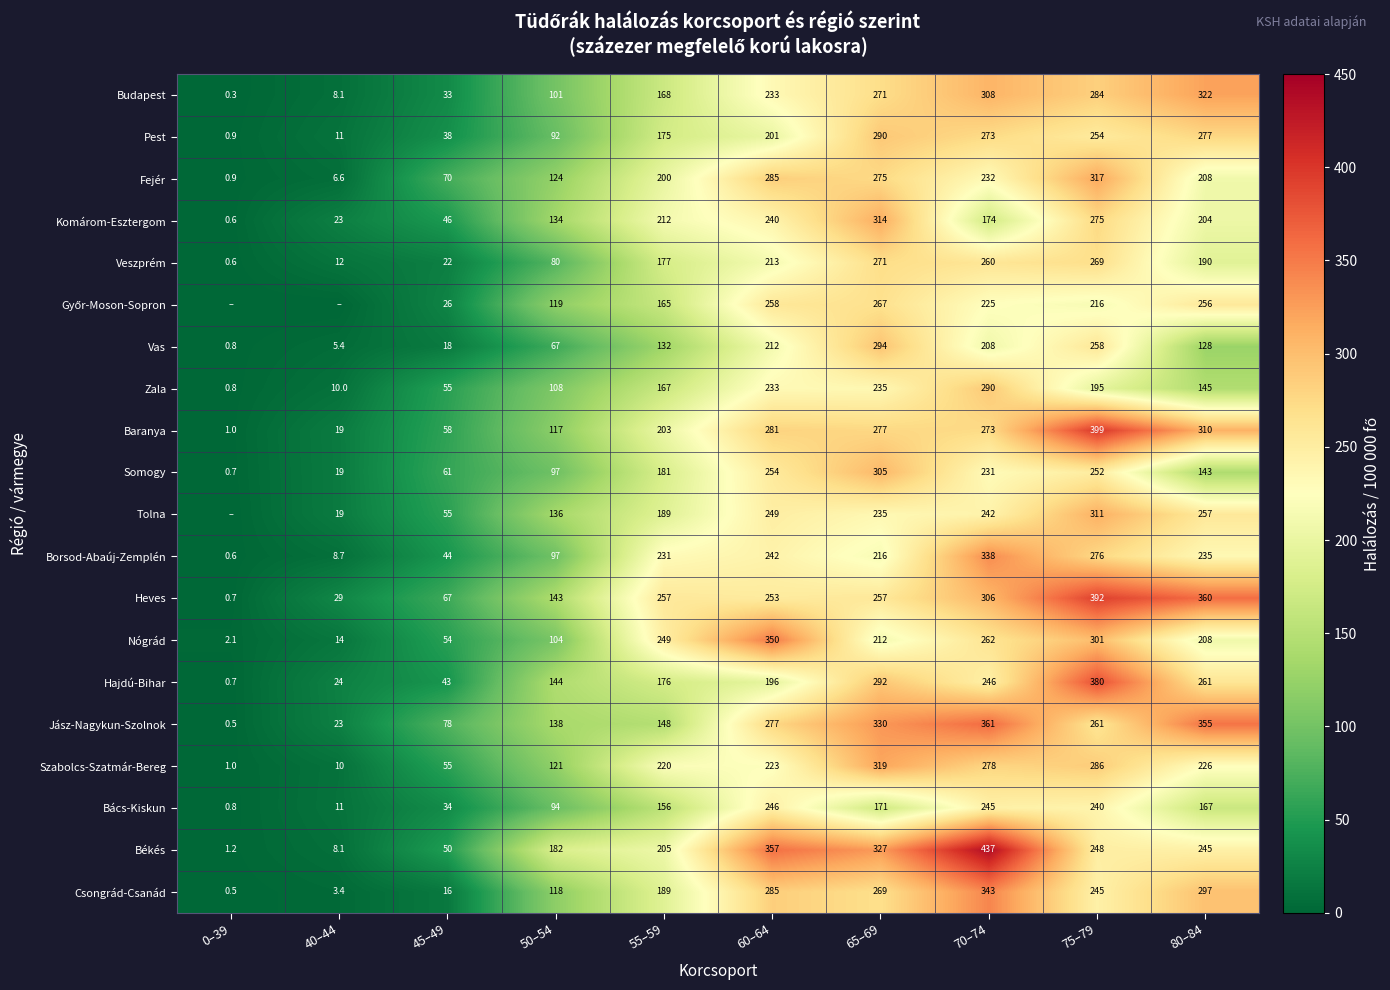

What is the total value across all series at 65–69?

5427.0